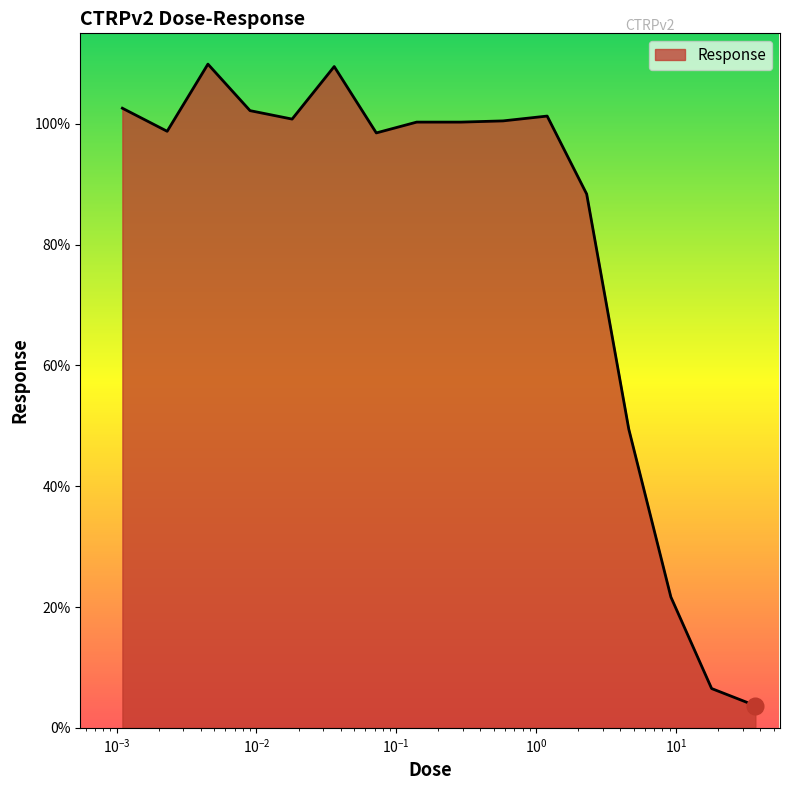

What is the average value?

80.9